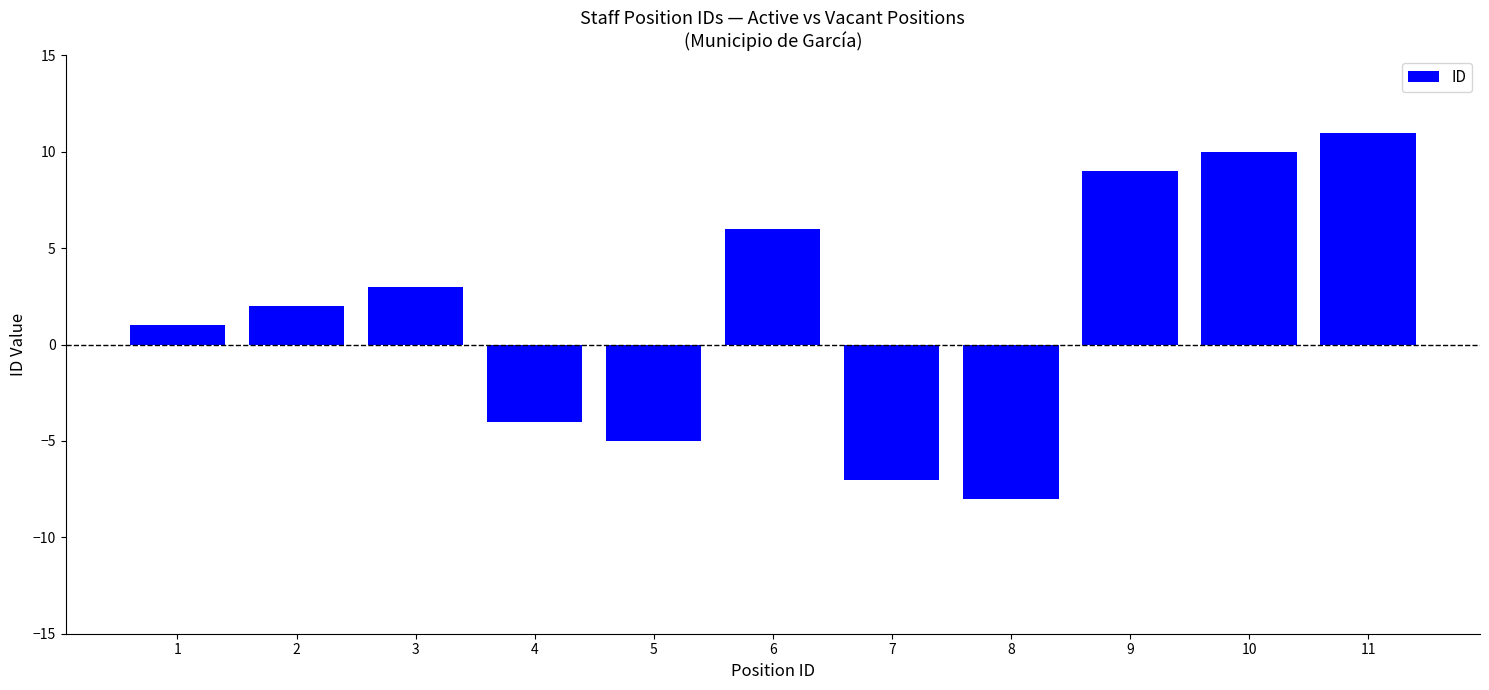

What is the value of the 4th bar from the left?

-4